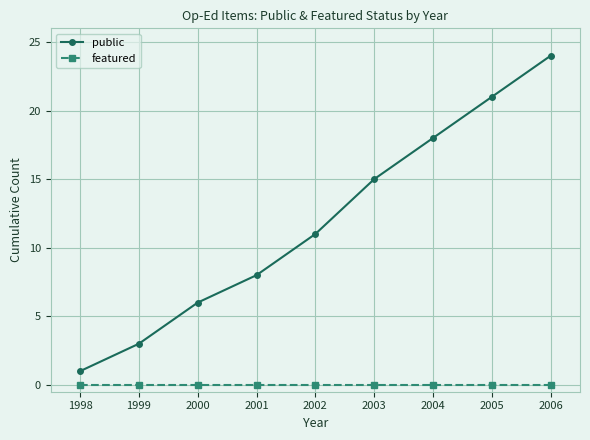

Reading right to left, list all the values displayed in this chart.

public: 2006=24	2005=21	2004=18	2003=15	2002=11	2001=8	2000=6	1999=3	1998=1
featured: 2006=0	2005=0	2004=0	2003=0	2002=0	2001=0	2000=0	1999=0	1998=0